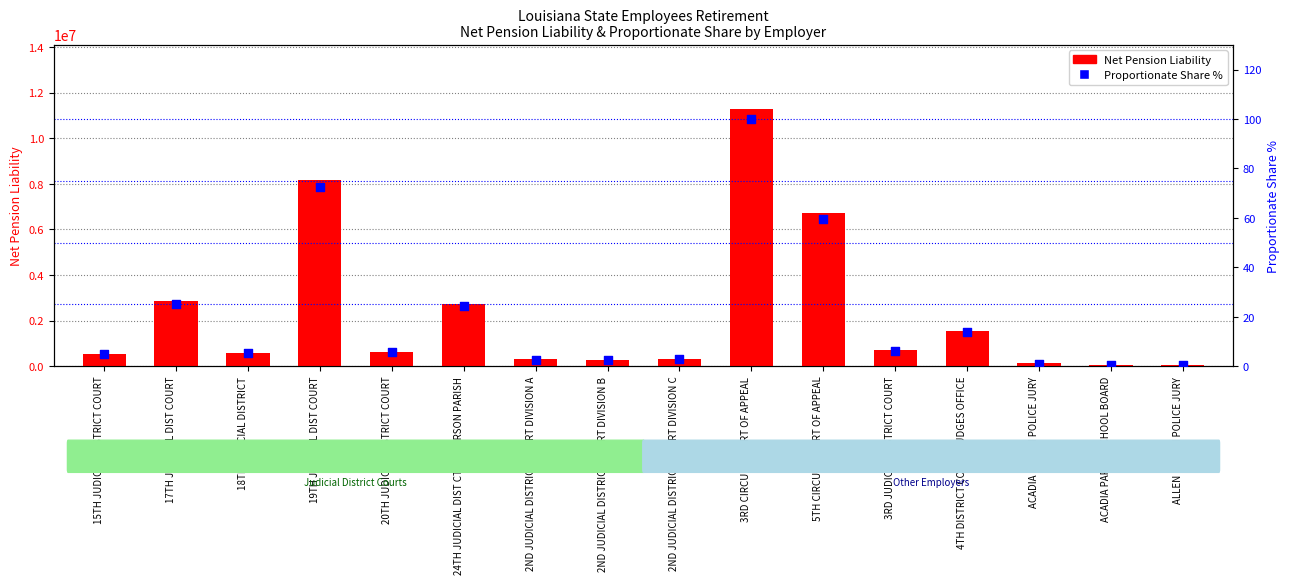

What is the total value across all series at 2ND JUDICIAL DISTRICT COURT DIVISION A?

304357.7